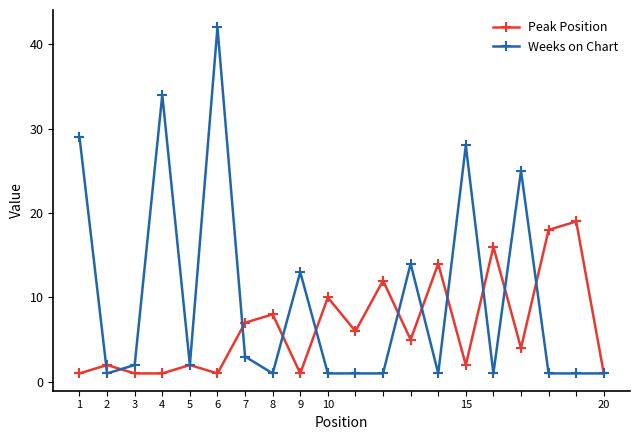

In Peak Position, how many points are higher than both neighbors (excluding endpoints)?

8